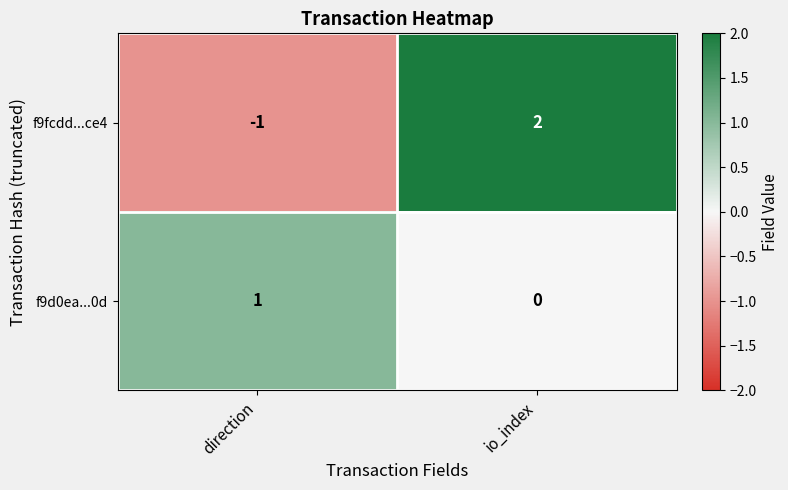

How many values in f9fcdd...ce4 are below zero?

1